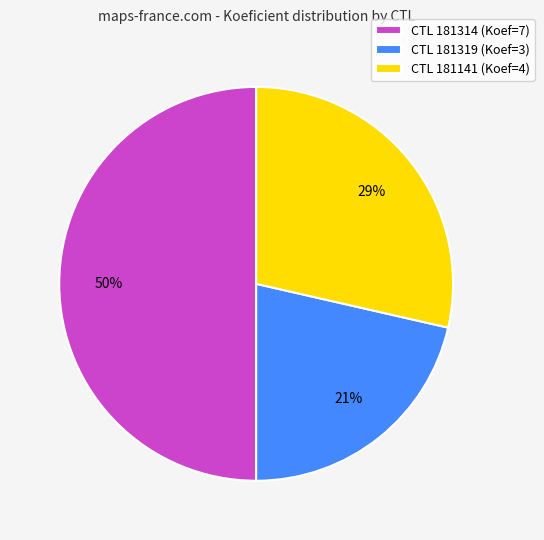

Which slice is the largest?

CTL 181314 (Koef=7)